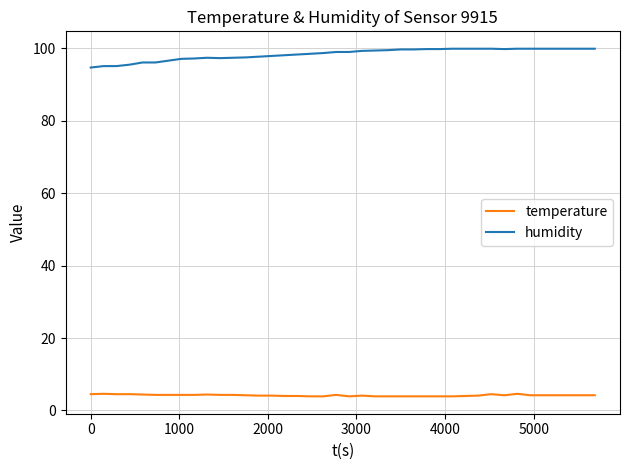

What is the difference between the maximum and minimum values in the temperature series?

0.7